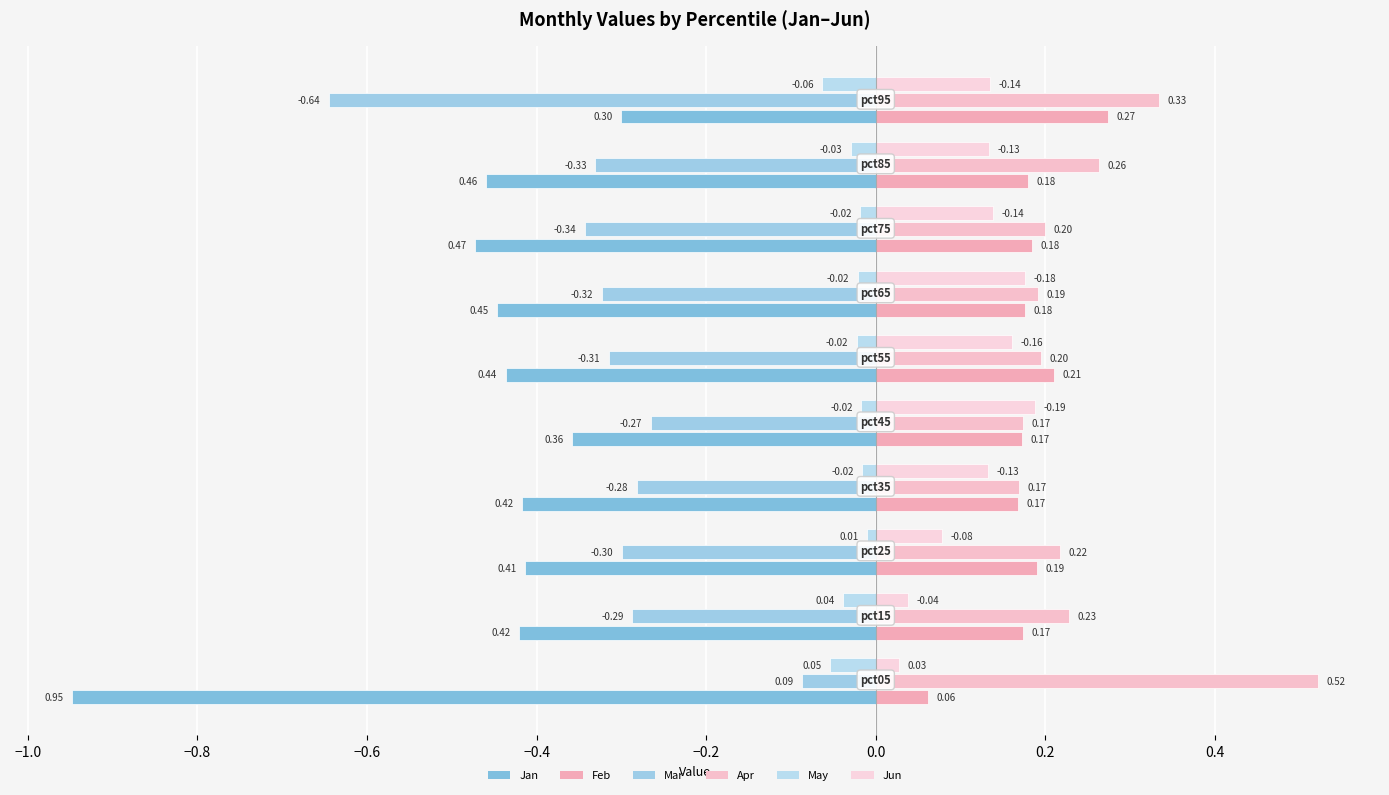

List the series in order of their peak value, lowest first.

Jan, Mar, May, Jun, Feb, Apr